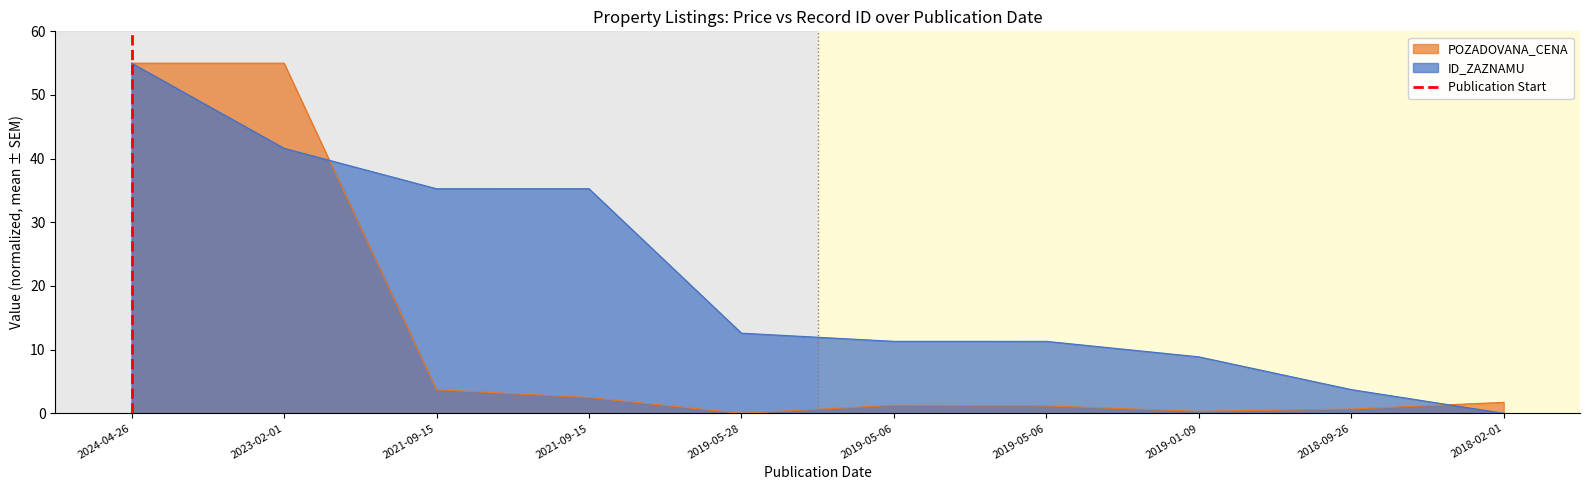

Between 2023-02-01 and 2024-04-26, which is larger?

2023-02-01